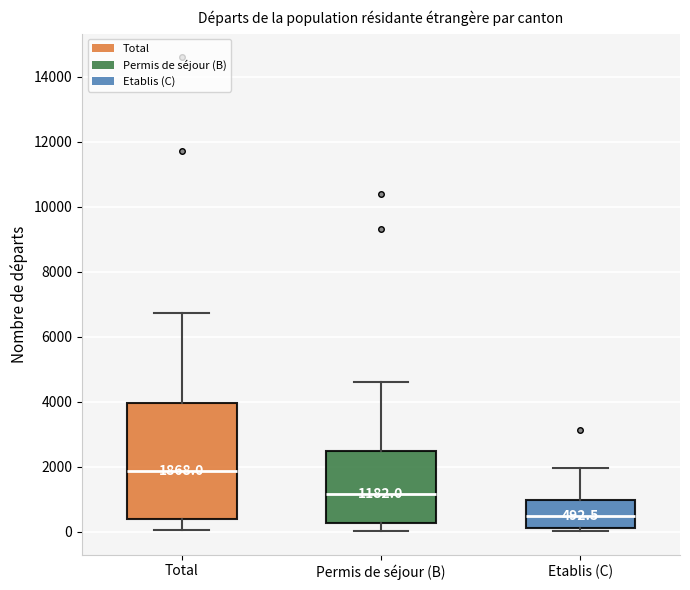

Comparing the boxes themselves (not the whiskers), which one is the tallest?

Total